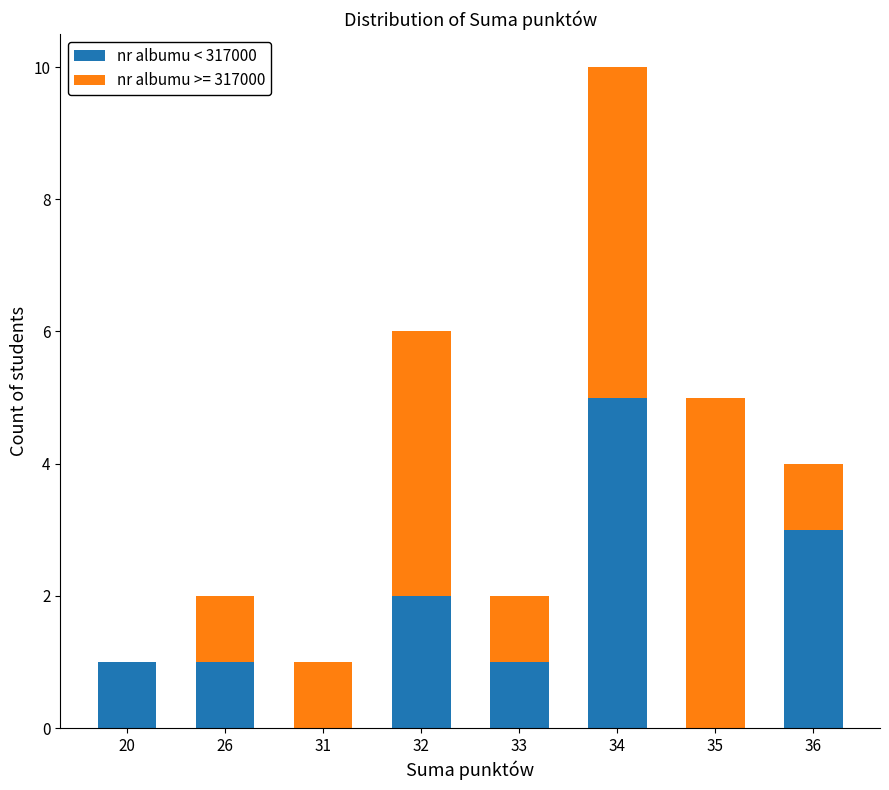

Reading left to right, list the values for the nr albumu < 317000 series.

20=1	26=1	31=0	32=2	33=1	34=5	35=0	36=3